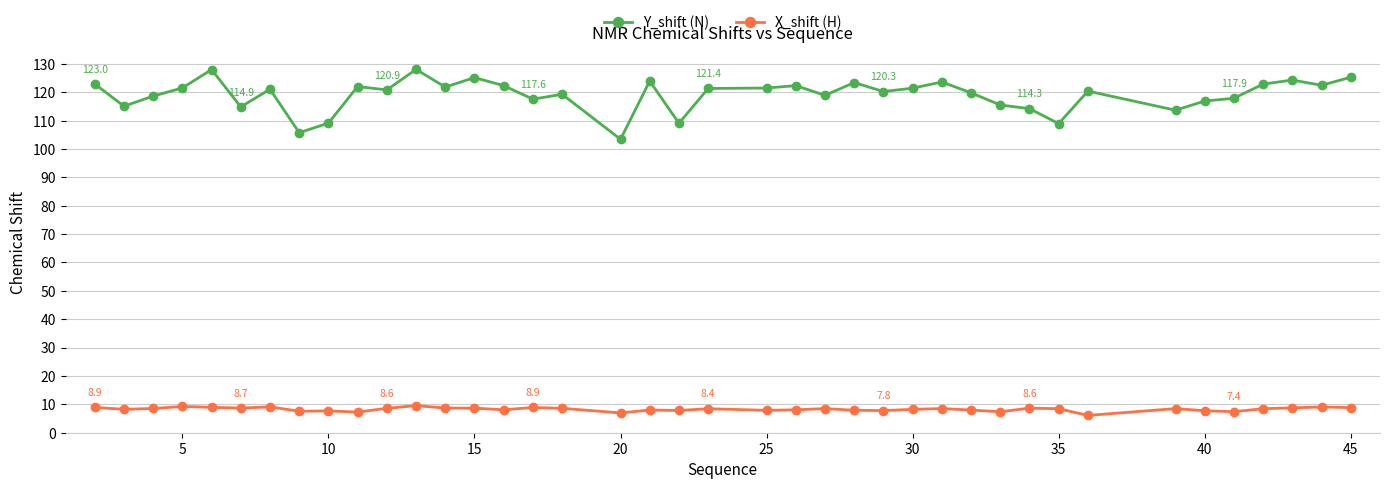

What is the maximum value shown in the chart?

128.1